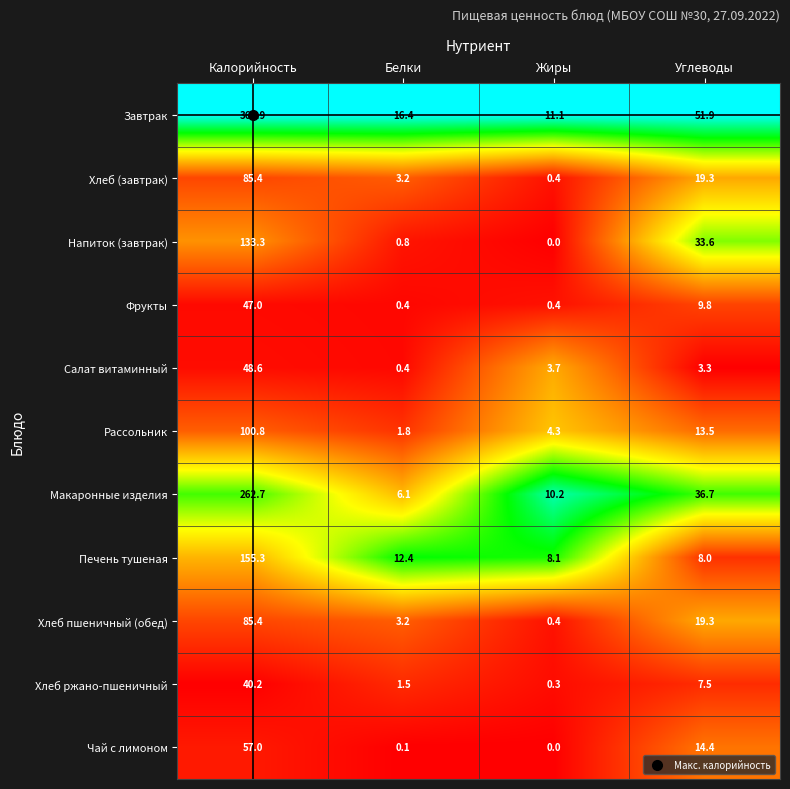

What is the maximum value shown in the chart?

364.9